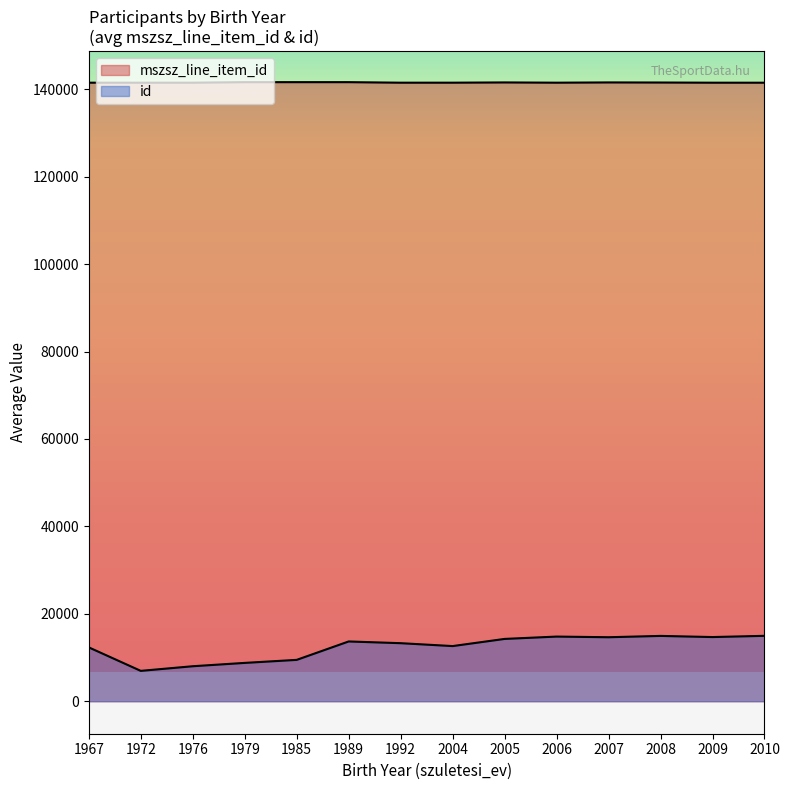

How many interior local peaks does the mszsz_line_item_id series have?

5